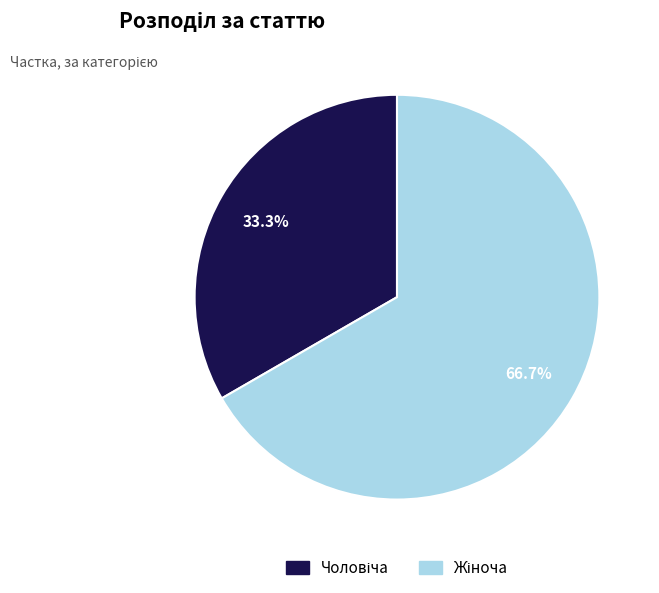

Which slice represents more than half of the pie?

Жіноча